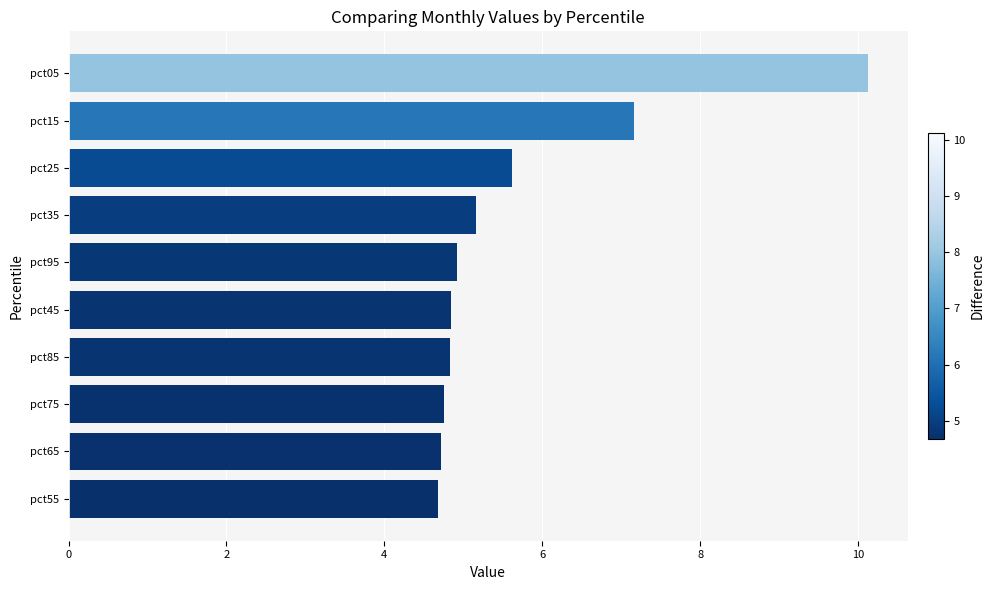

Are the bars grouped side by side (vs. stacked)?

No